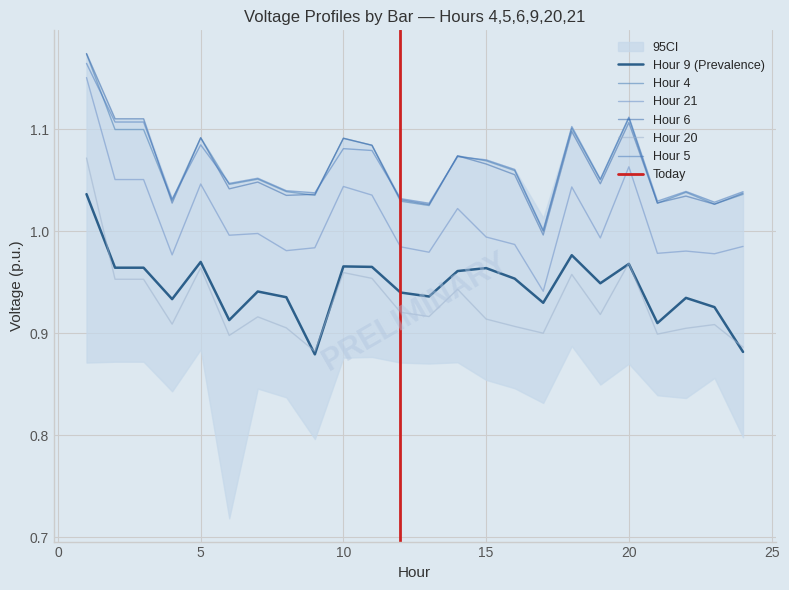

At how many categories does at least one series exceed 0?

24